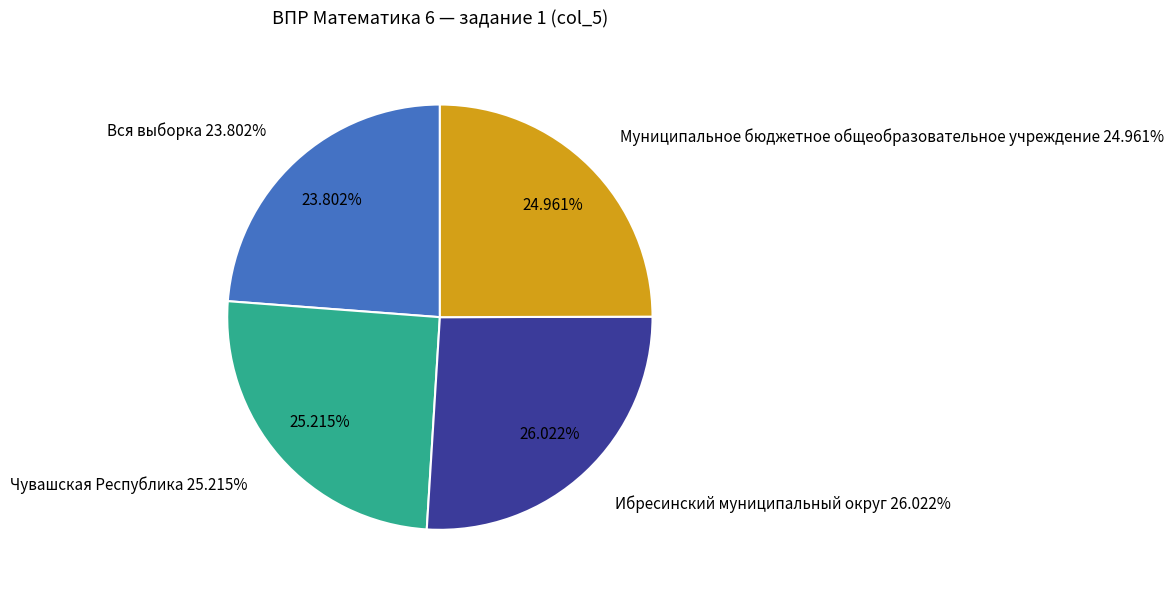

Which slice is the smallest?

Вся выборка